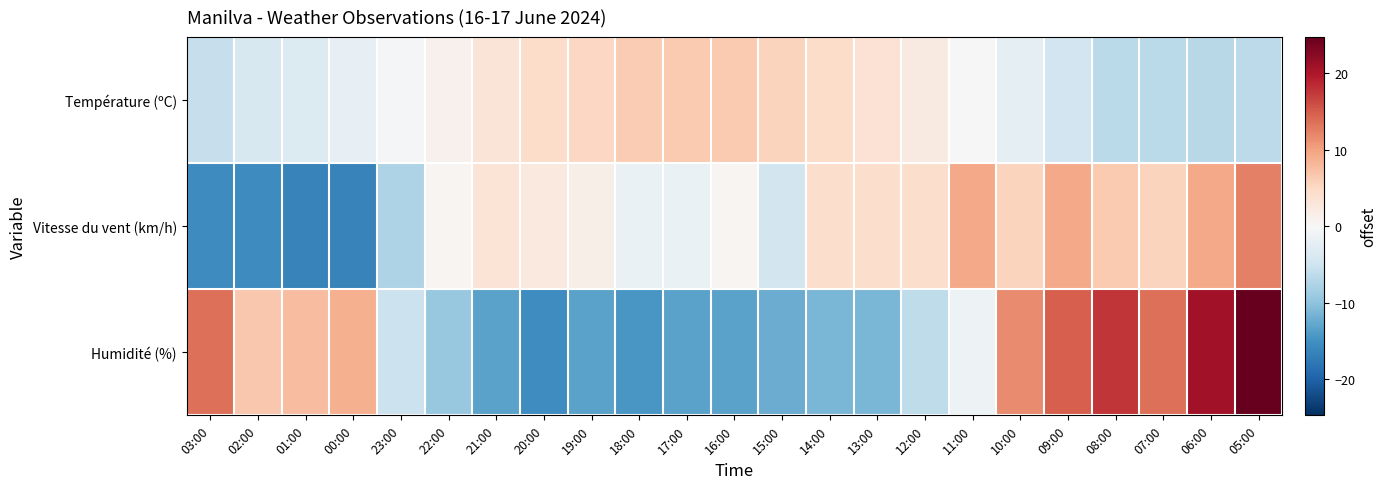

Reading left to right, extract all data points from this chart.

Température (ºC): 03:00=-5.6	02:00=-4.0	01:00=-3.4	00:00=-2.1	23:00=-0.2	22:00=1.1	21:00=3.1	20:00=4.6	19:00=5.1	18:00=6.2	17:00=6.5	16:00=6.4	15:00=5.5	14:00=4.5	13:00=3.5	12:00=2.3	11:00=-0.0	10:00=-2.2	09:00=-4.7	08:00=-6.6	07:00=-6.7	06:00=-6.8	05:00=-6.4
Vitesse du vent (km/h): 03:00=-15.6	02:00=-15.6	01:00=-16.6	00:00=-16.6	23:00=-7.6	22:00=0.4	21:00=3.4	20:00=2.4	19:00=1.4	18:00=-1.6	17:00=-1.6	16:00=0.4	15:00=-4.6	14:00=4.4	13:00=4.4	12:00=4.4	11:00=9.4	10:00=5.4	09:00=9.4	08:00=6.4	07:00=5.4	06:00=9.4	05:00=12.4
Humidité (%): 03:00=13.7	02:00=6.7	01:00=7.7	00:00=8.7	23:00=-5.3	22:00=-9.3	21:00=-13.3	20:00=-15.3	19:00=-13.3	18:00=-14.3	17:00=-13.3	16:00=-13.3	15:00=-12.3	14:00=-11.3	13:00=-11.3	12:00=-6.3	11:00=-1.3	10:00=11.7	09:00=14.7	08:00=17.7	07:00=13.7	06:00=20.7	05:00=24.7